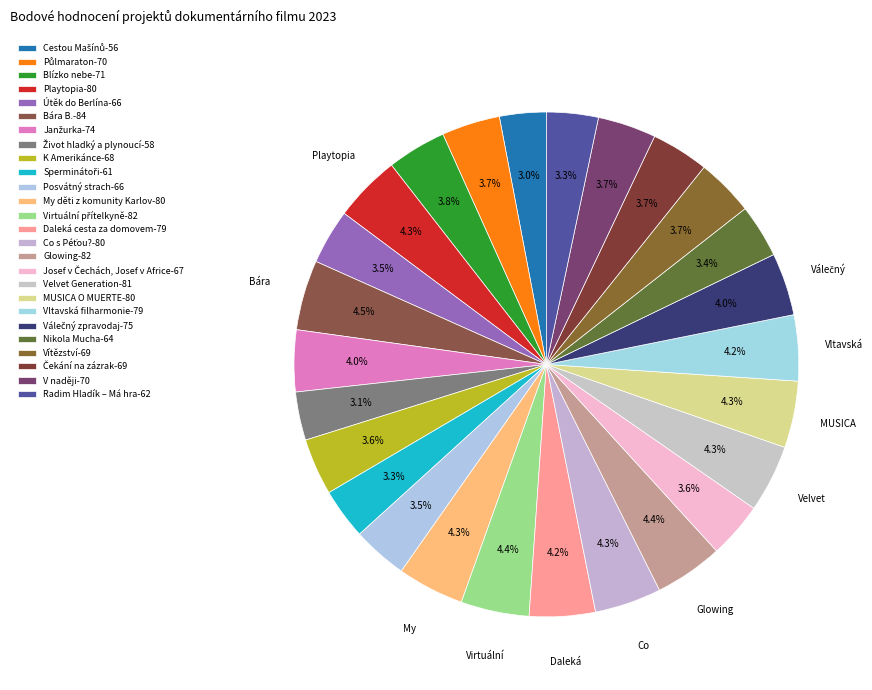

What is the smallest slice in the pie chart?

Cestou Mašínů